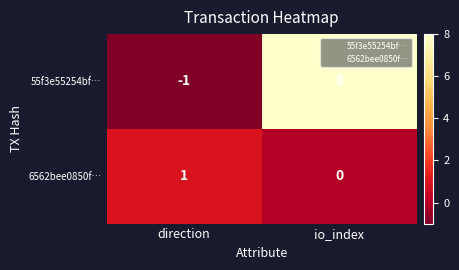

Rank the series by their average value, from highest to lowest.

55f3e55254bf…, 6562bee0850f…